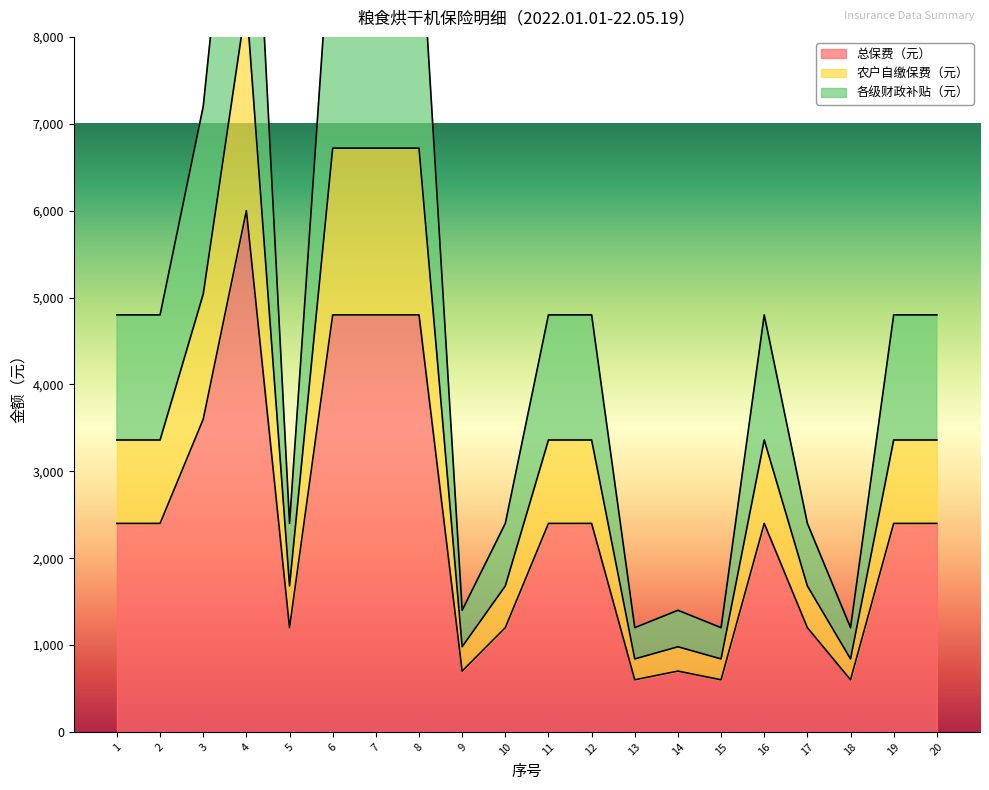

How many series are shown in this chart?

3